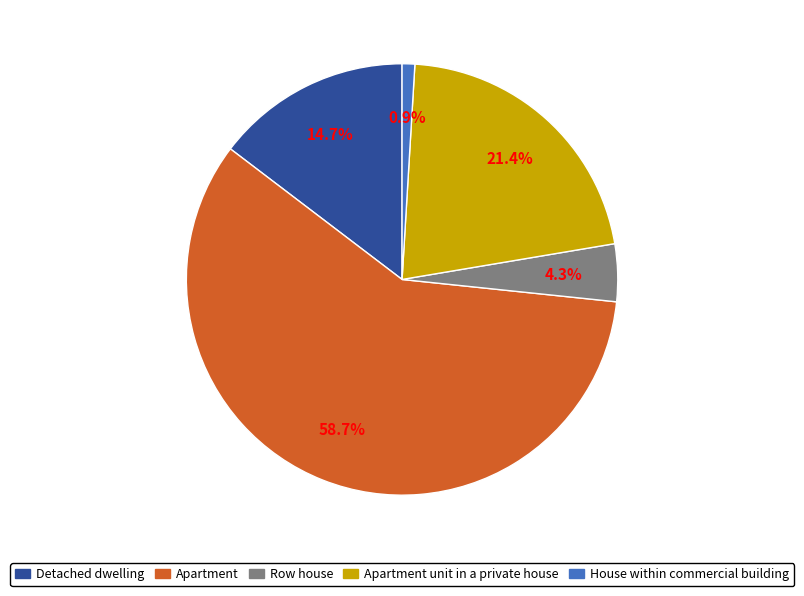

Does any single category account for the majority?

Yes